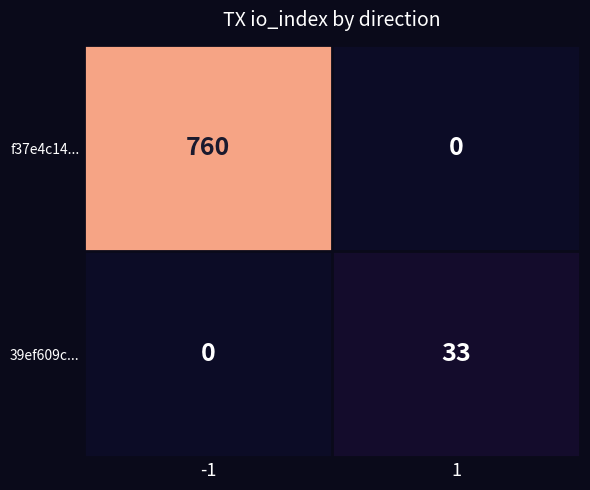

List the labels in order of f37e4c14... value, smallest first.

1, -1